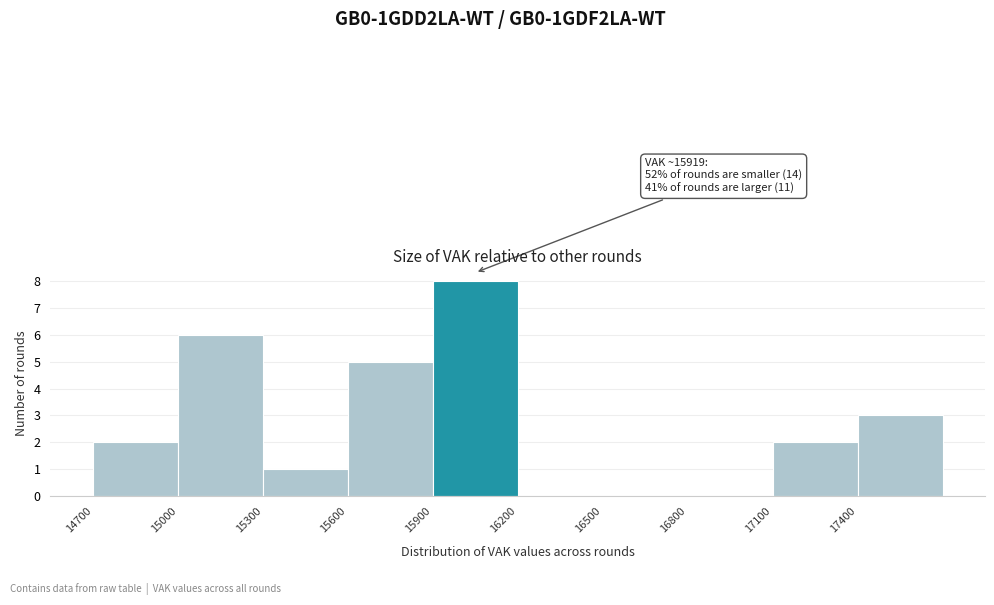

Over which range of the x-axis is the bar tallest?

15900 to 16200